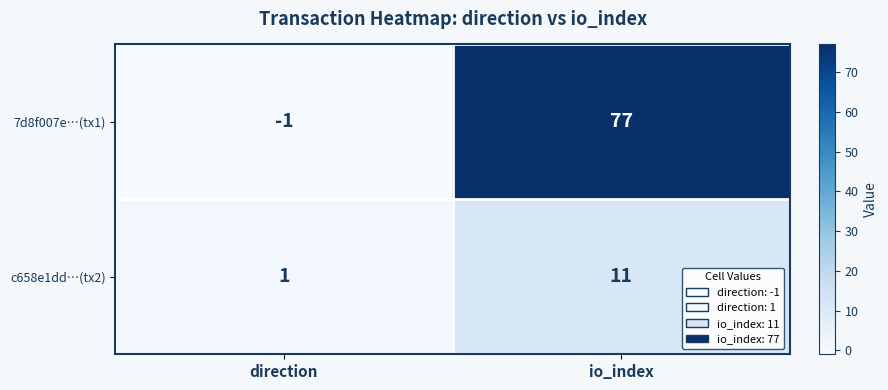

Which series changed the most between direction and io_index?

7d8f007e…(tx1)